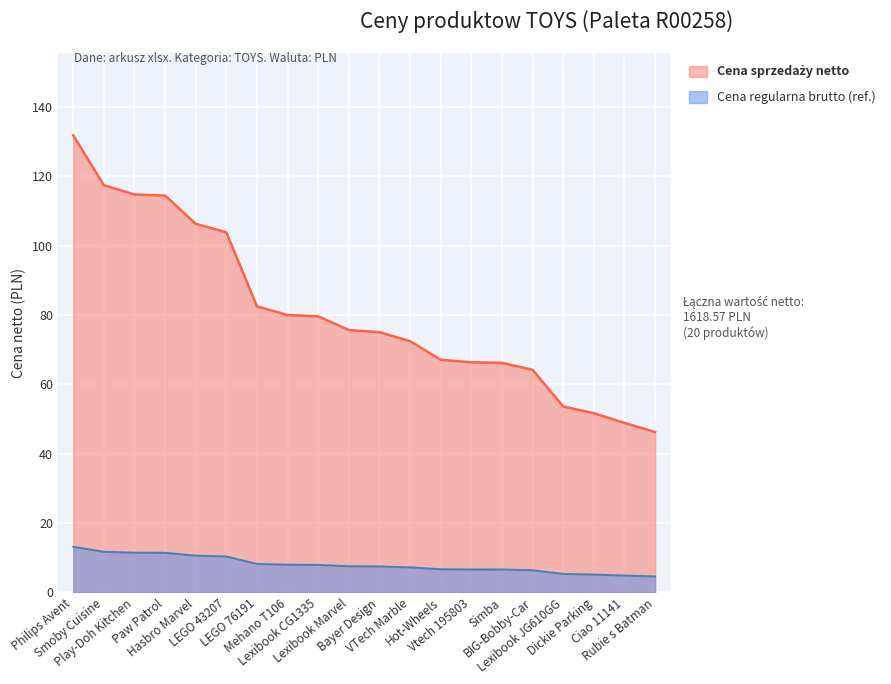

What is the change in value from Lexibook Marvel to Simba?

-9.5